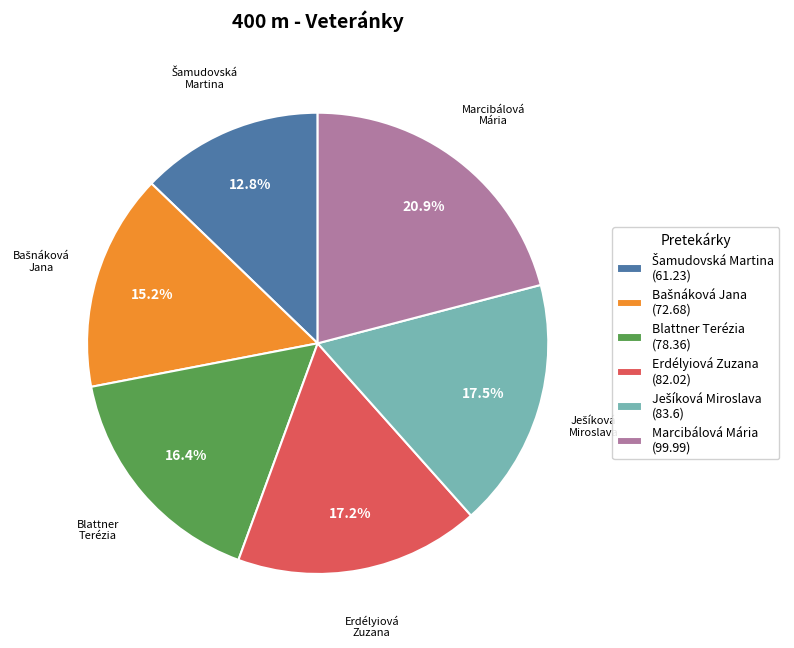

True or false: Erdélyiová Zuzana accounts for 17% of the total.

True